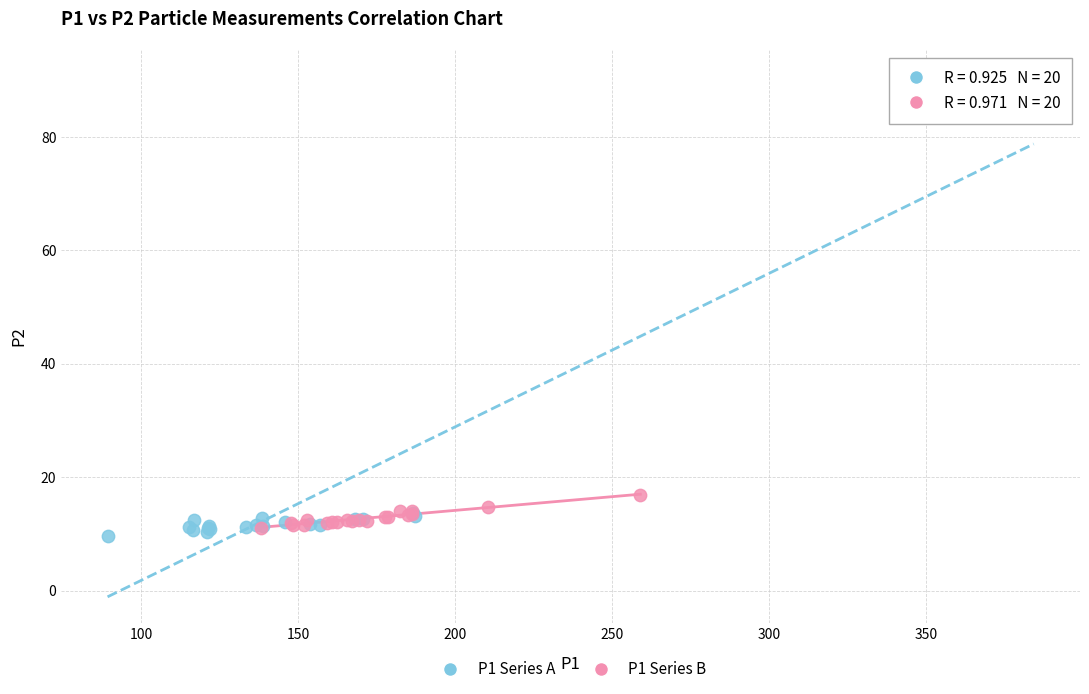

Which series contains the highest Y value?

P1 Series A